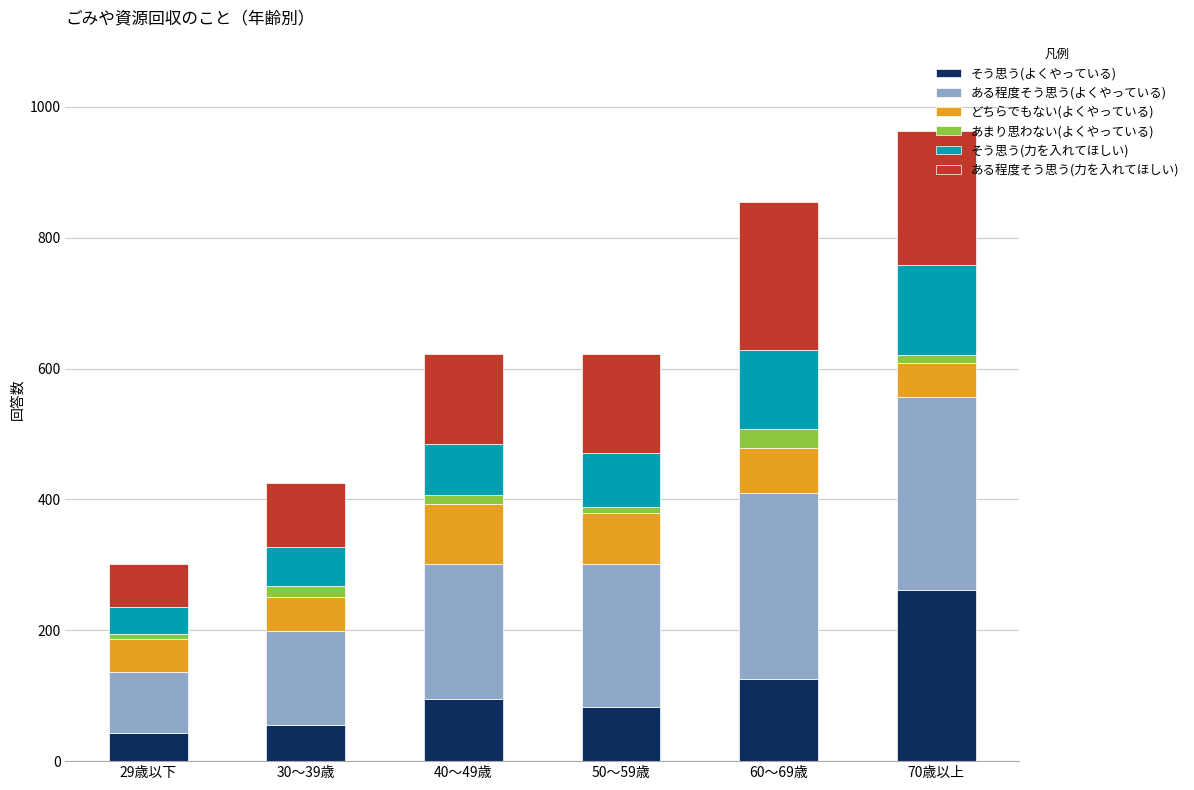

The value of そう思う(よくやっている) at 70歳以上 is 262. True or false?

True